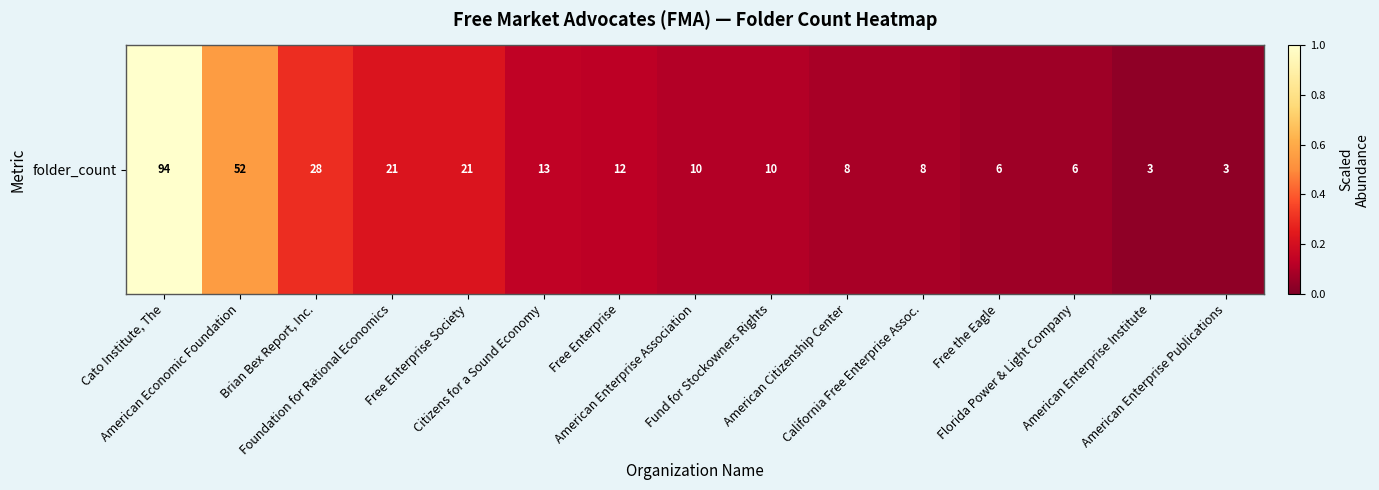

How many data points are above 10?

7